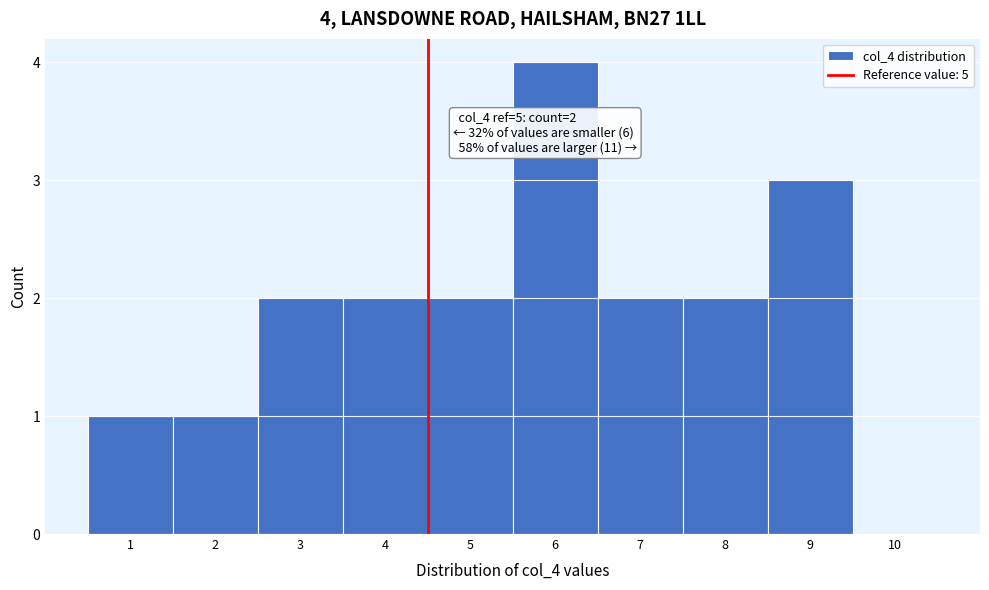

Reading left to right, what are all the values shown in this chart?

1=1	2=1	3=2	4=2	5=2	6=4	7=2	8=2	9=3	10=0